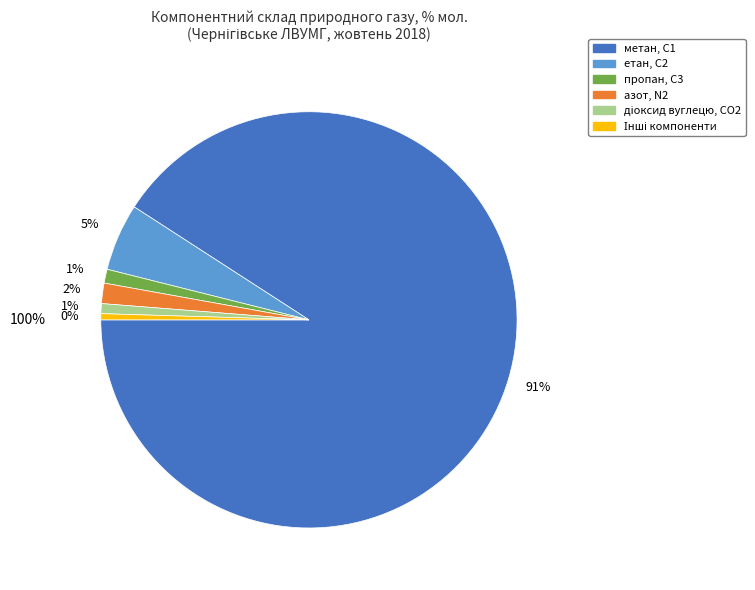

Which category accounts for the majority?

метан, С1